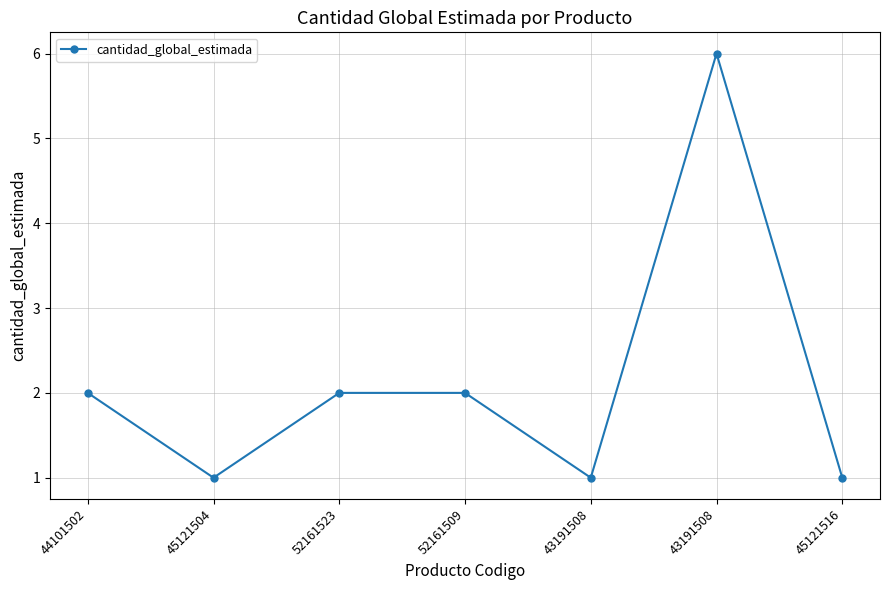

Does the chart have visible grid lines?

Yes